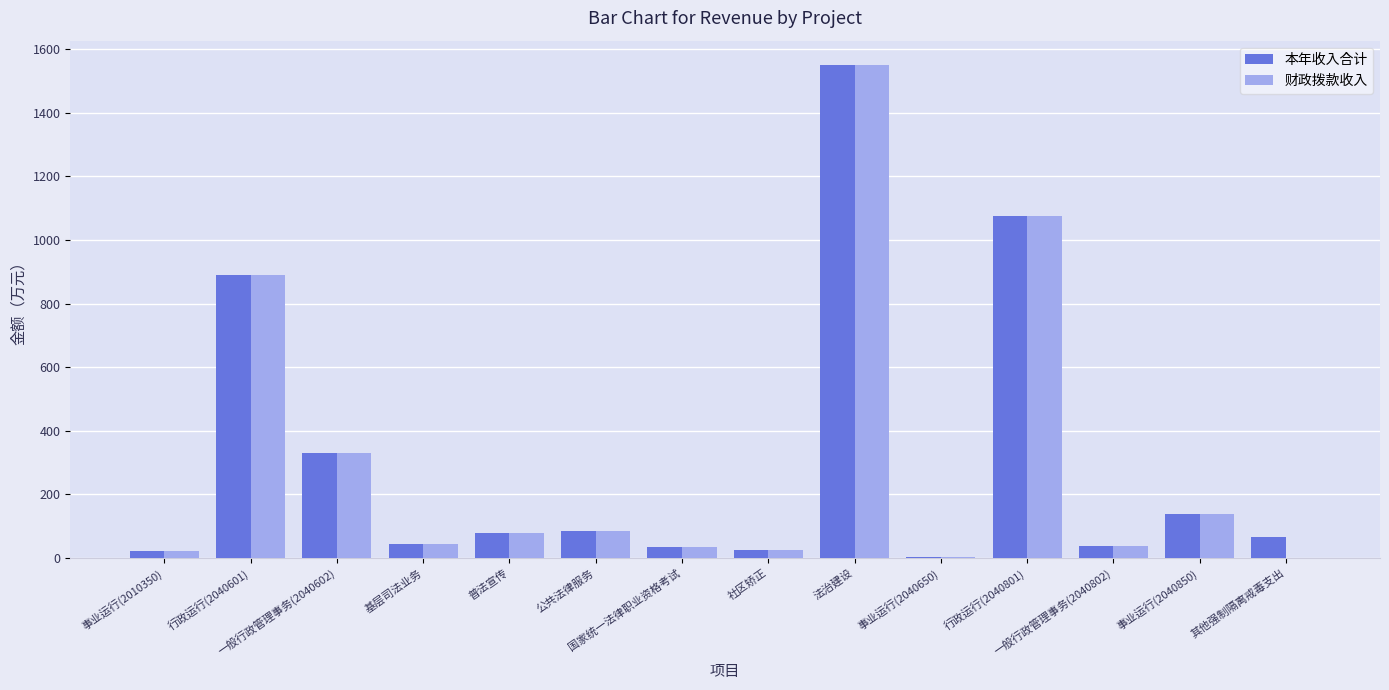

How many groups of bars are there?

14